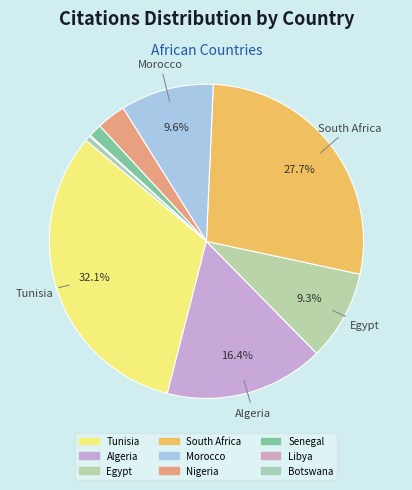

Does any single category account for the majority?

No